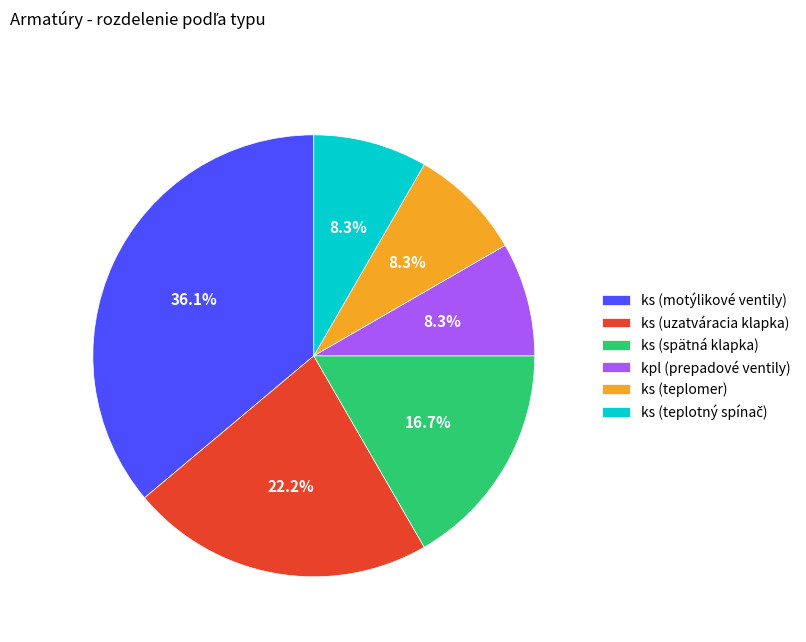

What percentage is NOT represented by kpl (prepadové ventily)?

91.7%